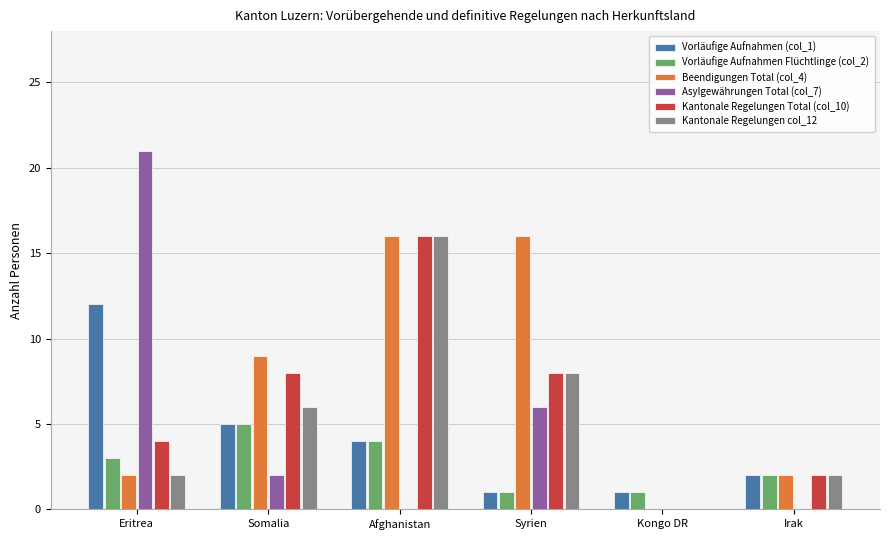

Where is Vorläufige Aufnahmen Flüchtlinge (col_2) nearest to the value 3?

Eritrea